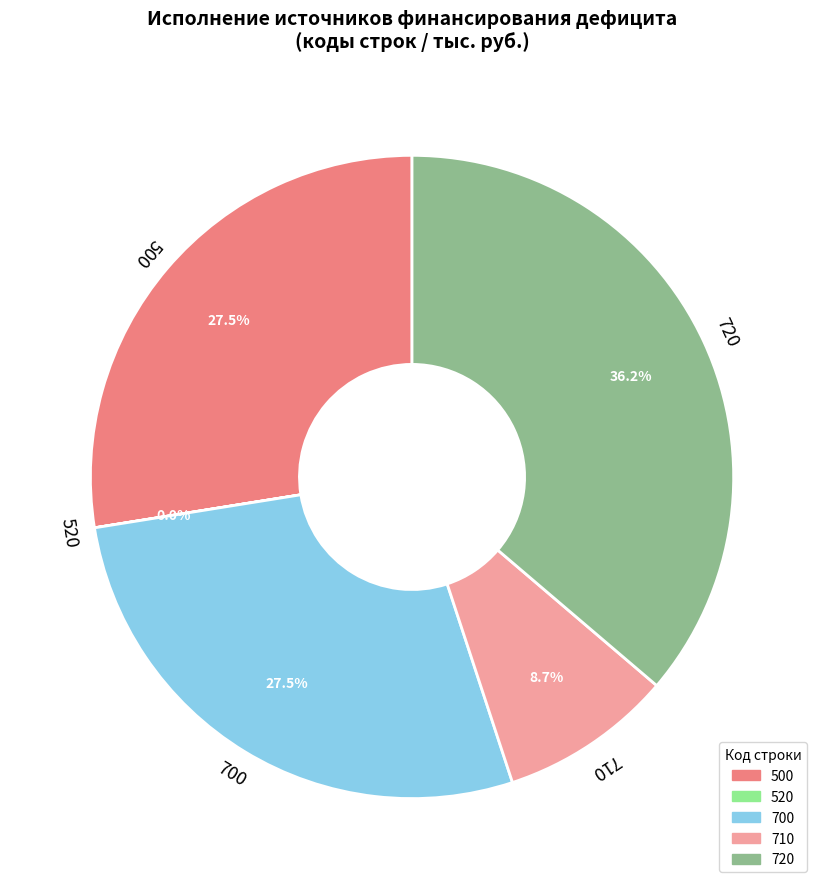

What is the largest slice in the pie chart?

720